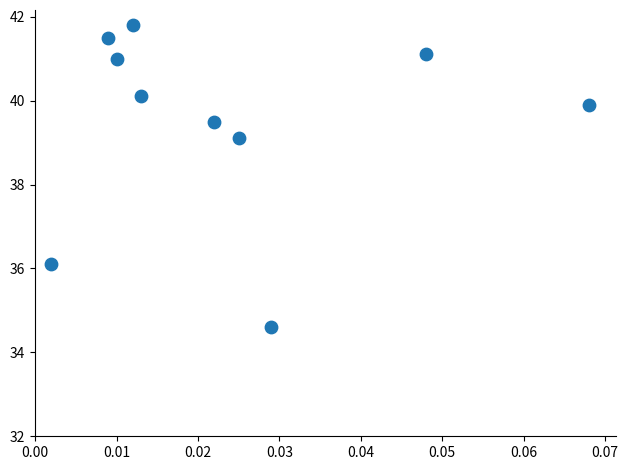

What is the range of Y values (max minus min)?

7.2